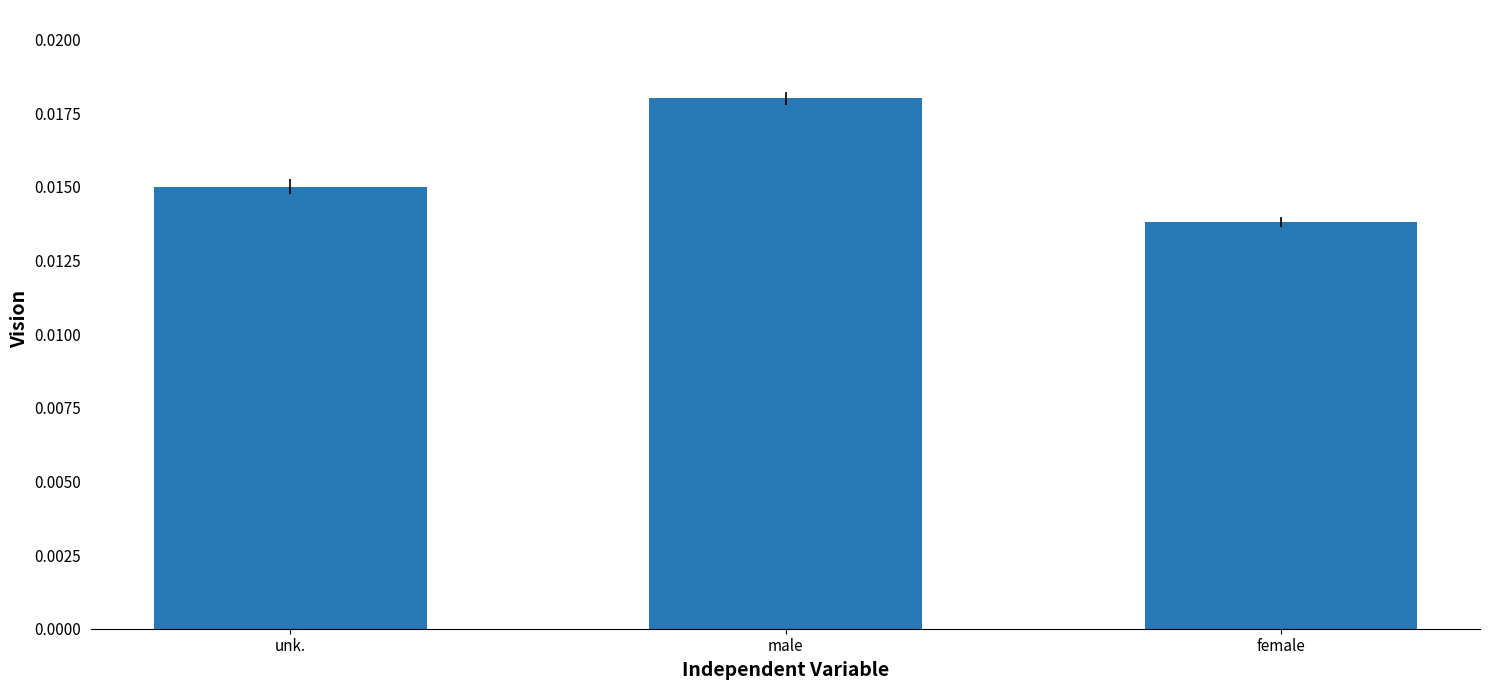

What position from the left is male?

2